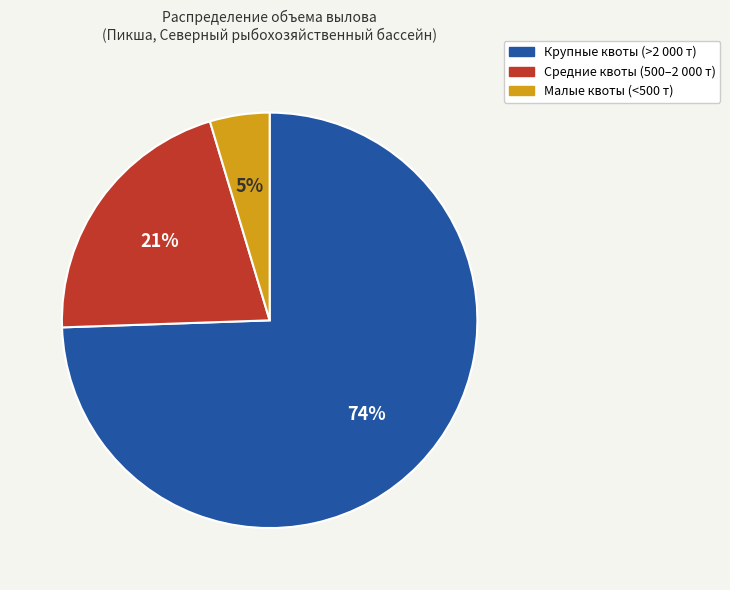

To the nearest percent, what portion does Средние квоты (500–2 000 т) represent?

21%